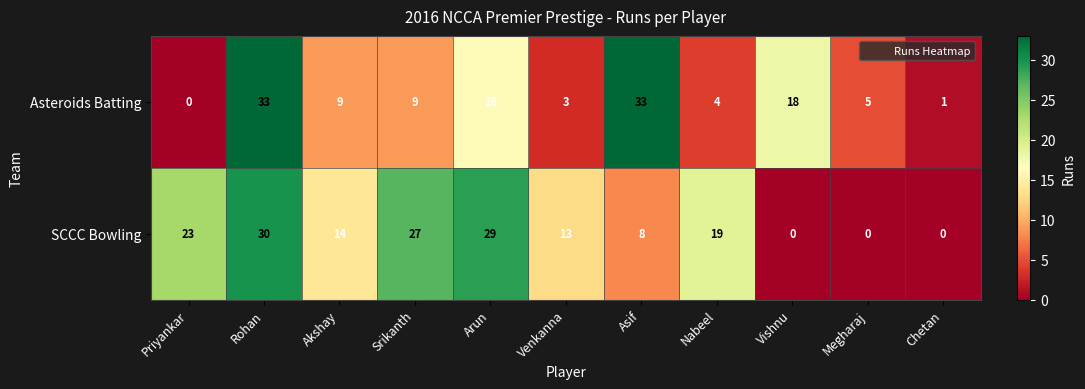

How many distinct data groups are displayed?

2